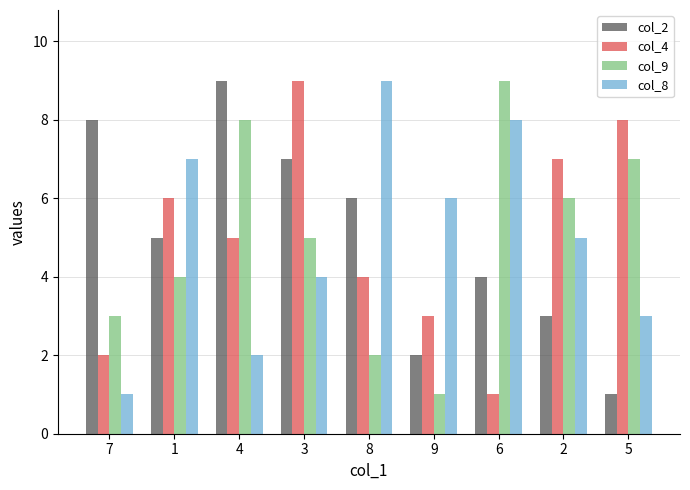

What is the difference between the col_4 values at 5 and 8?

4